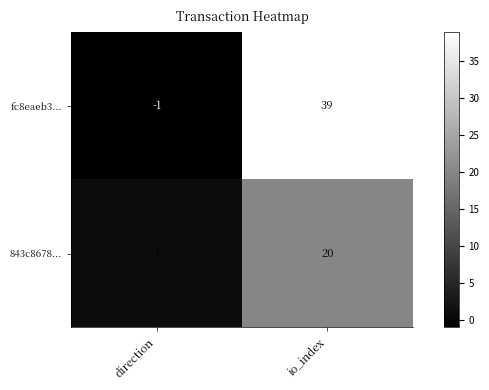

Where is fc8eaeb3... nearest to the value 19?

direction